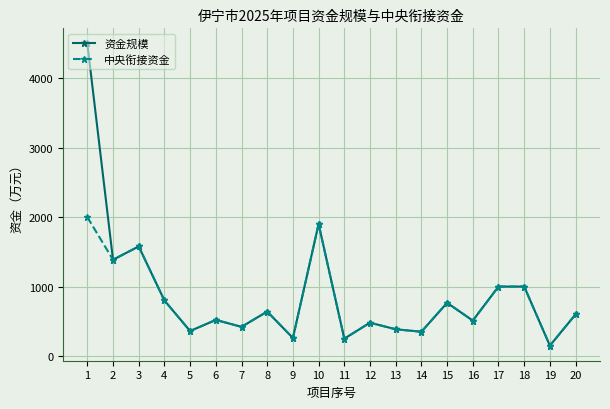

What is the difference between the 中央衔接资金 values at 5 and 20?

240